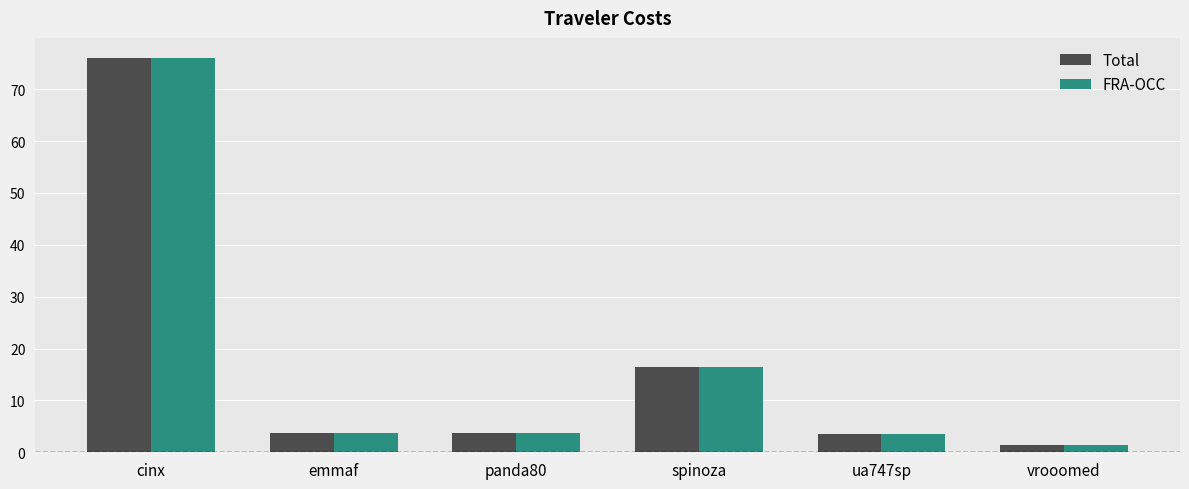

What is the difference between the maximum and minimum values in the Total series?

74.7